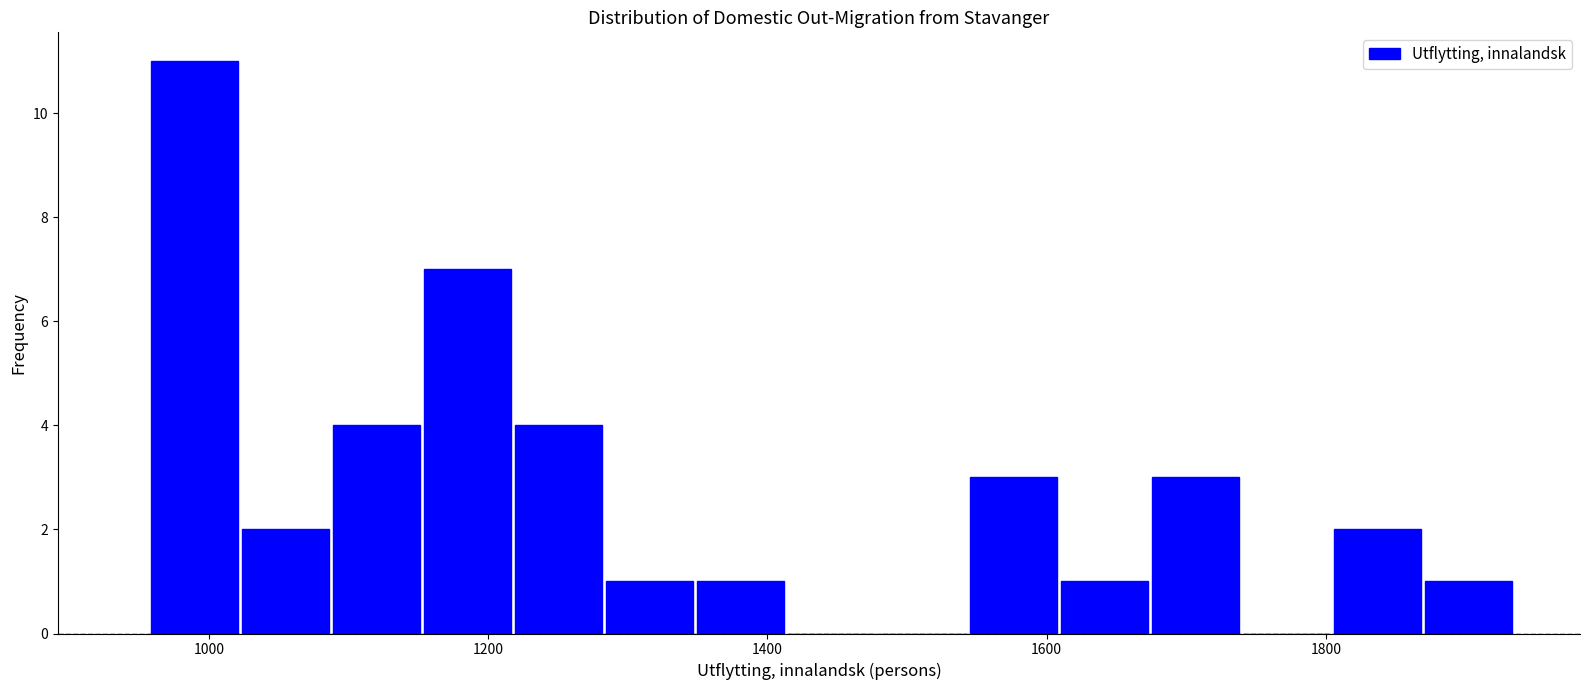

Read against the x-axis, roughly where is the centre of the tallest bar?

980